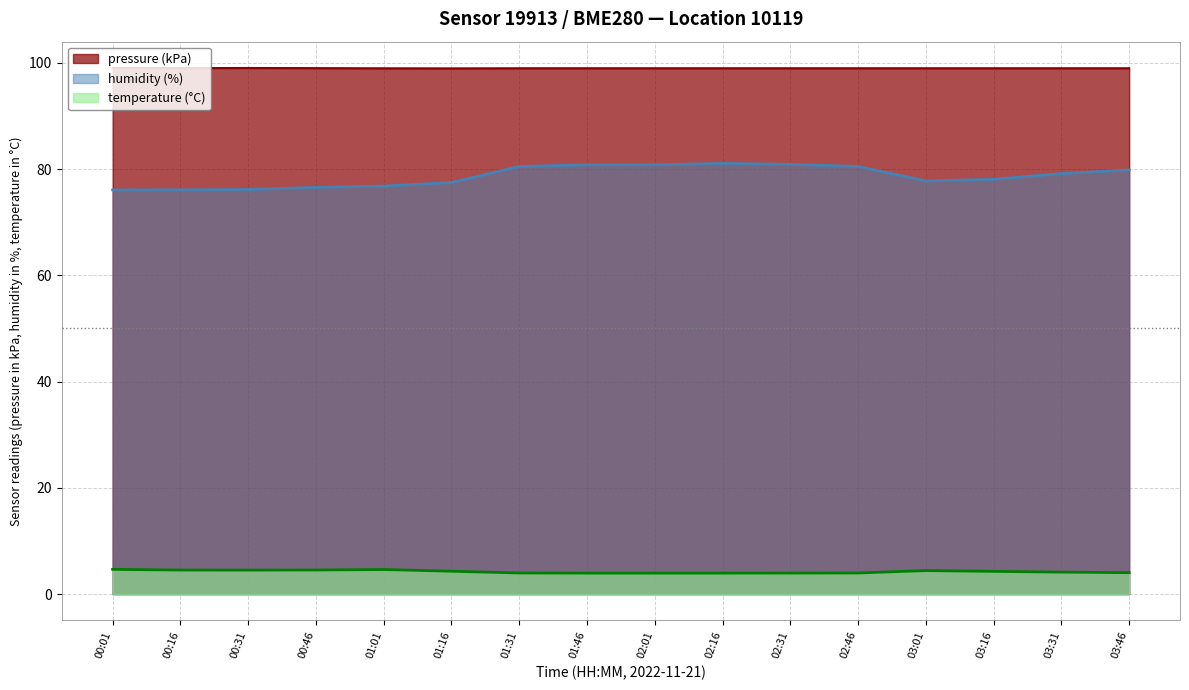

At which category does pressure reach its first local valley?

00:16